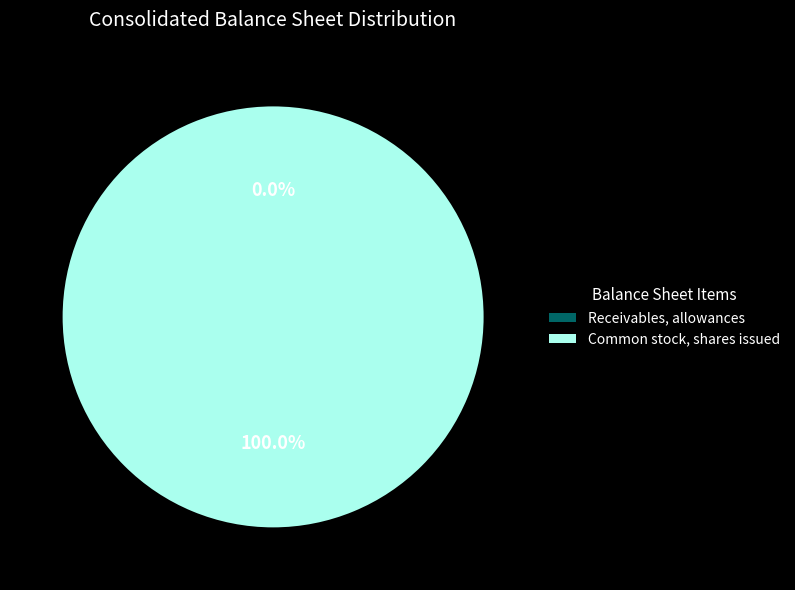

Which slice is the largest?

Common stock, shares issued